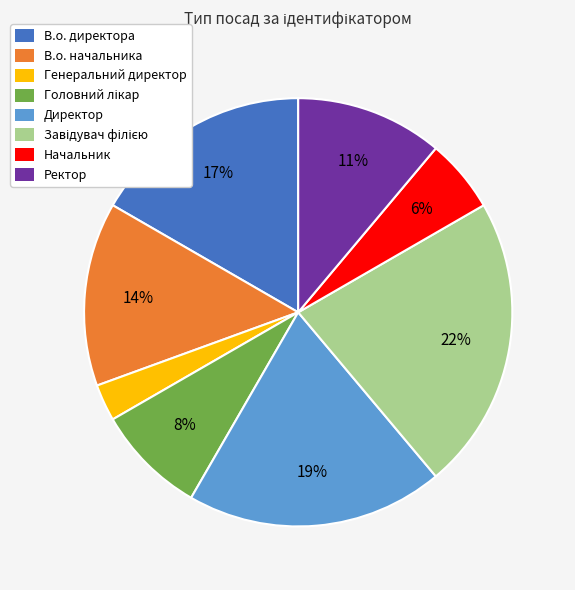

Which category has the smallest portion of the pie?

Генеральний директор